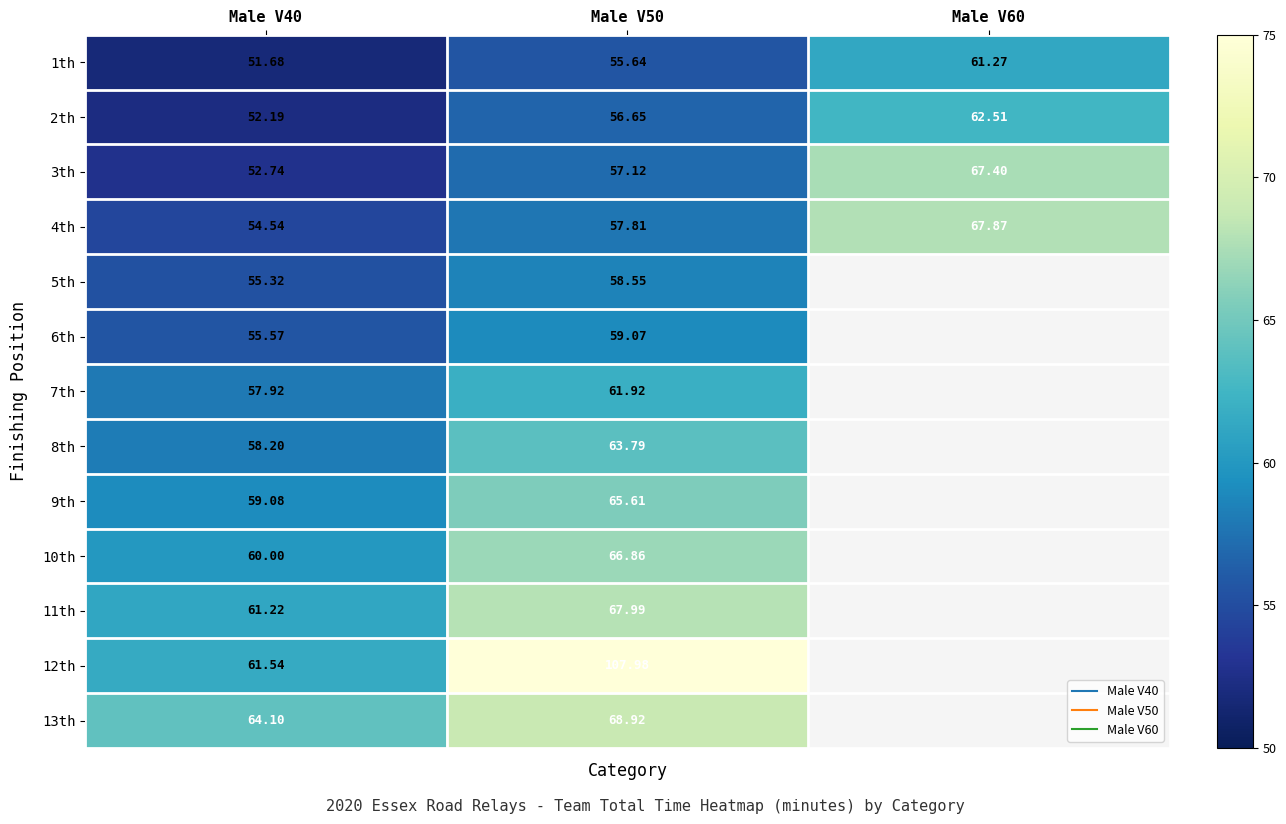

How many values in 11th are above zero?

2